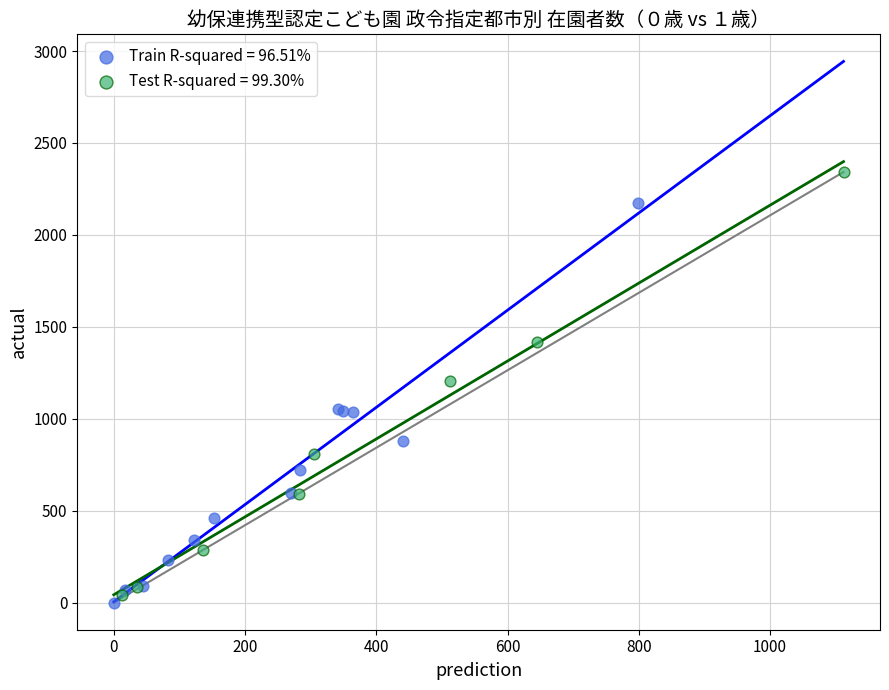

Which series contains the highest Y value?

Test R-squared = 99.30%